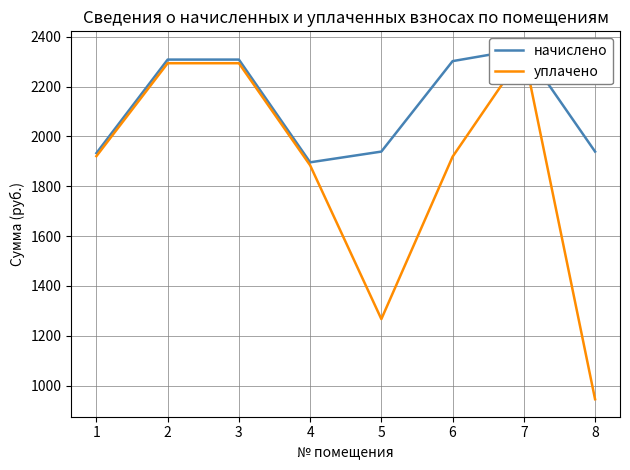

Reading left to right, what are all the values shown in this chart?

начислено: 1933.0	2308.5	2308.5	1896.1	1939.1	2302.3	2351.6	1939.1
уплачено: 1920.7	2293.9	2293.9	1884.0	1266.7	1918.6	2336.7	945.0